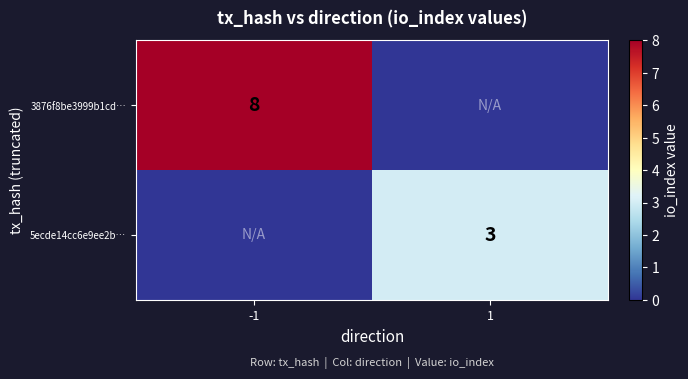

Is the value of 3876f8be3999b1cd… at -1 greater than the value of 5ecde14cc6e9ee2b… at 1?

Yes